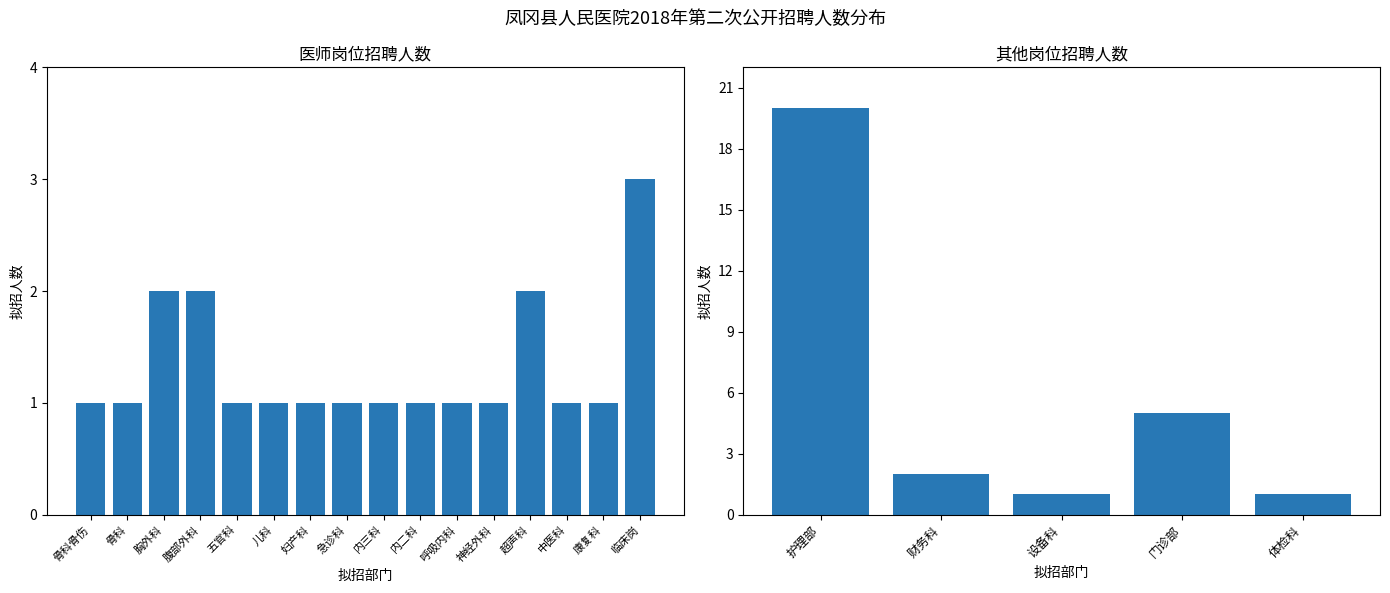

How many distinct data groups are displayed?

1